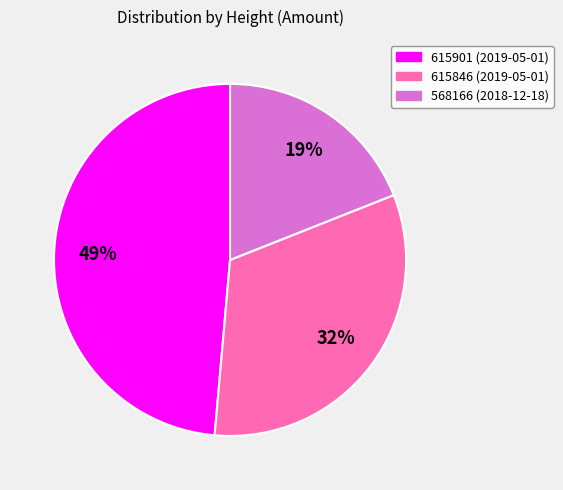

True or false: 615901 accounts for 57% of the total.

False